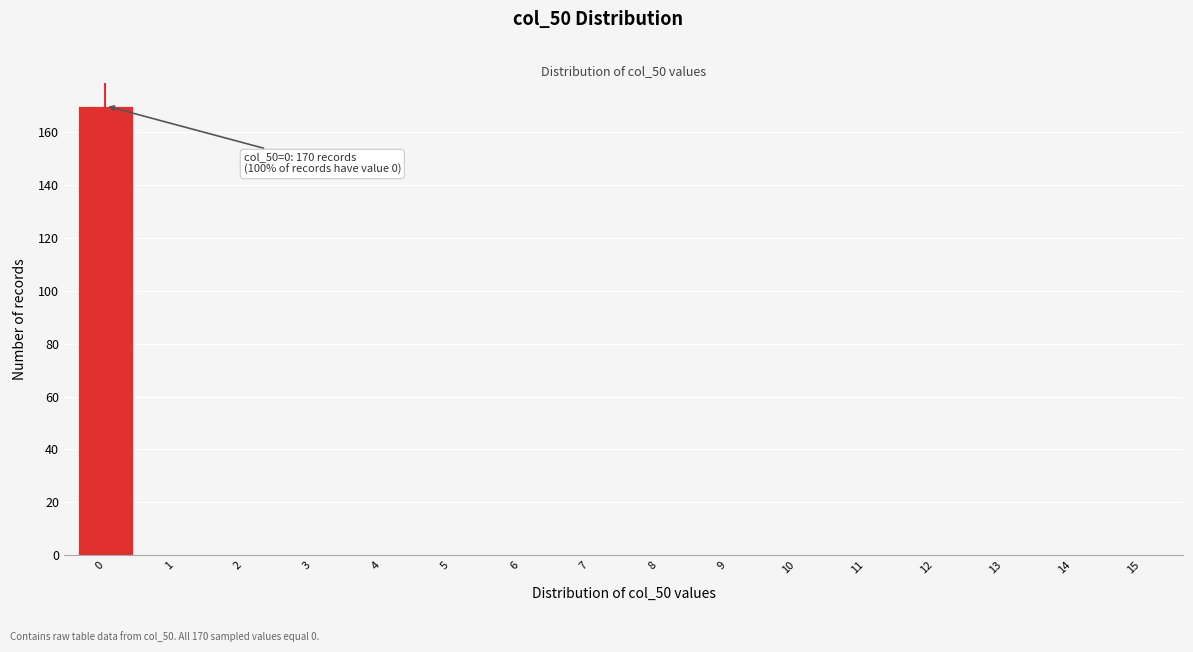

Reading right to left, list all the values displayed in this chart.

15=0	14=0	13=0	12=0	11=0	10=0	9=0	8=0	7=0	6=0	5=0	4=0	3=0	2=0	1=0	0=170